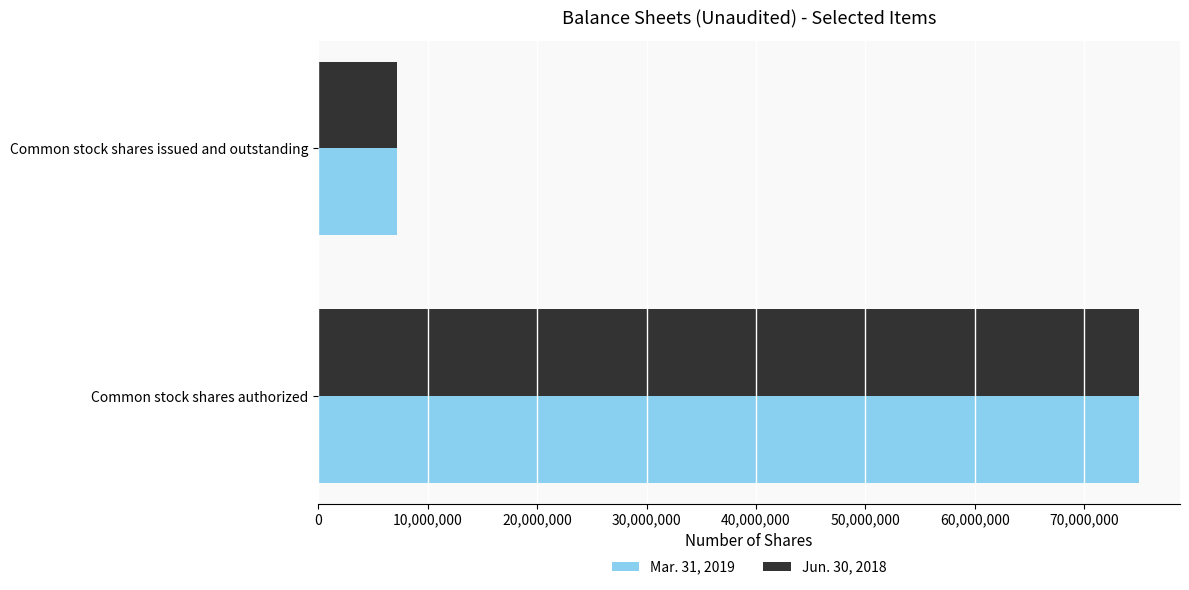

At which category is the sum across all series the highest?

Common stock shares authorized